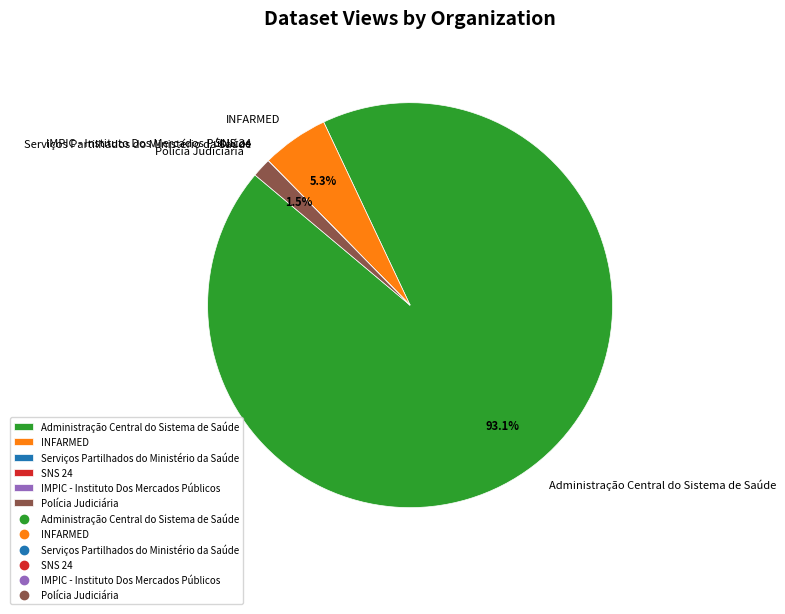

What percentage do Polícia Judiciária and Administração Central do Sistema de Saúde together represent?

94.7%